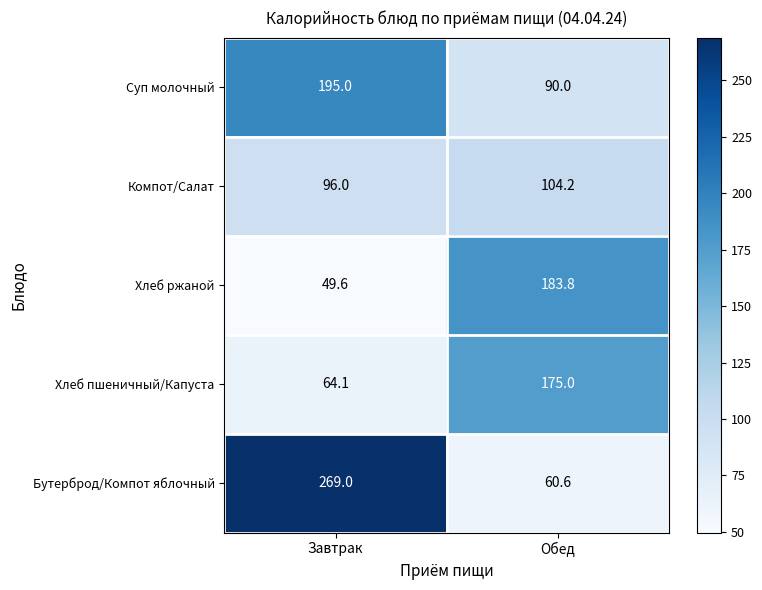

Count the number of categories in the chart.

2